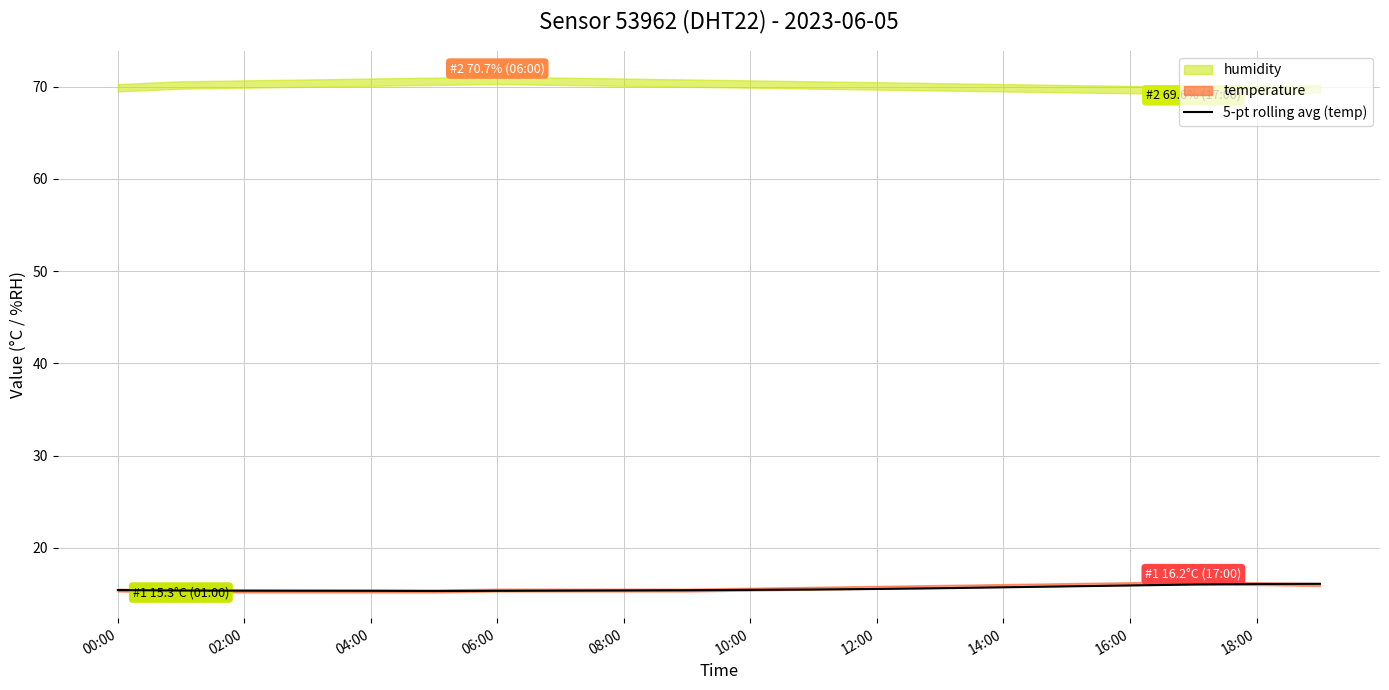

What is the highest value of the 5-pt rolling avg (temp) series?

16.1